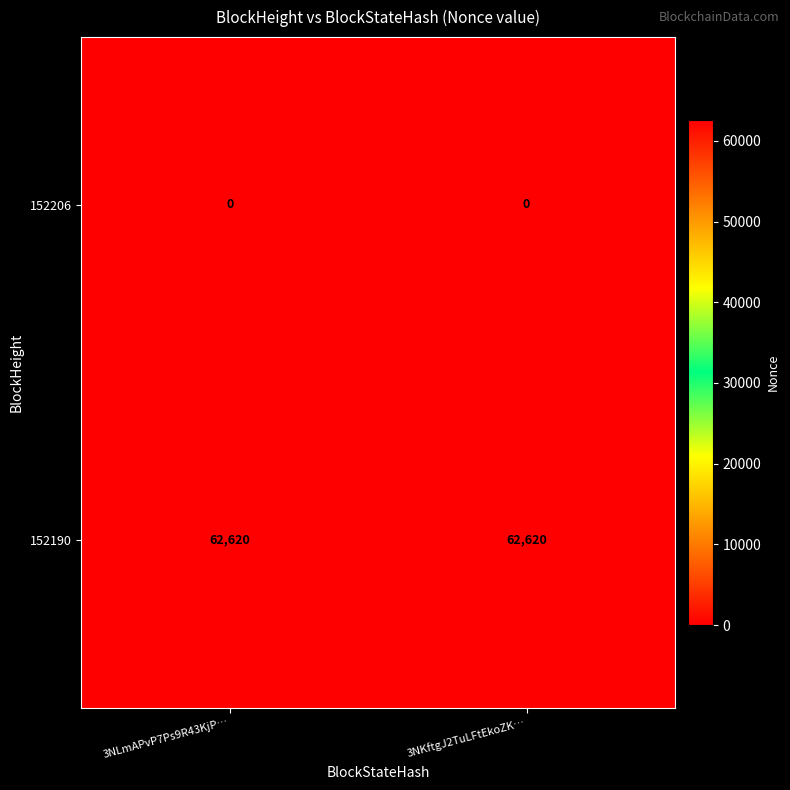

Is it true that 152190 equals 84157 at 3NLmAPvP7Ps9R43KjP…?

False